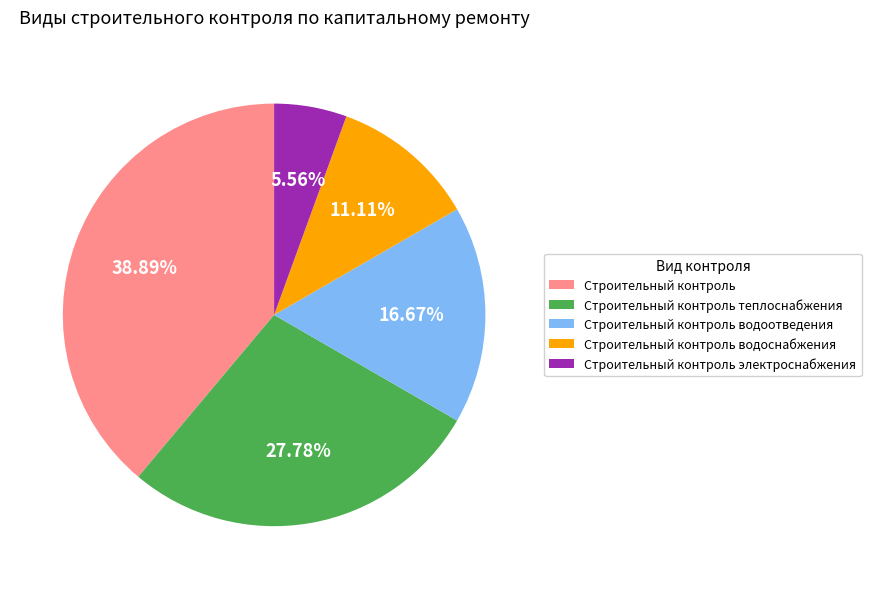

To the nearest percent, what percentage of the pie is Строительный контроль?

39%